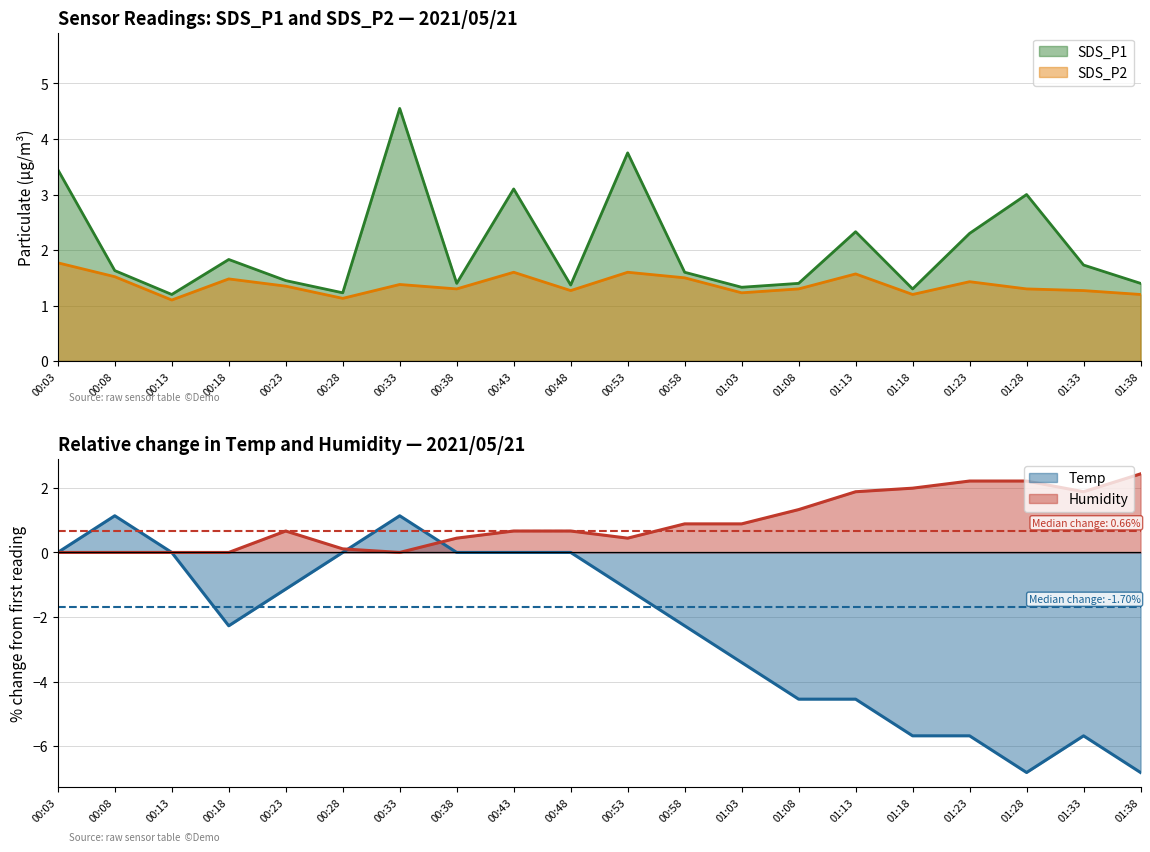

At which category does the chart reach its peak across all series?

00:33